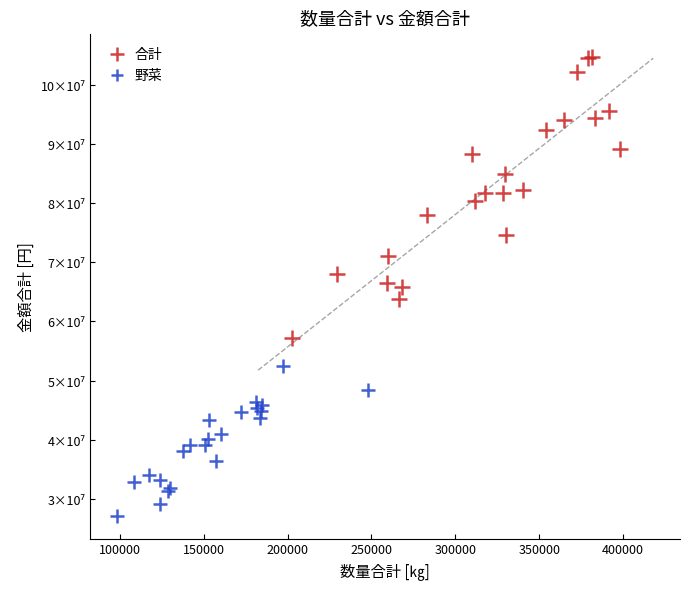

What are all the series names shown in the legend?

合計, 野菜